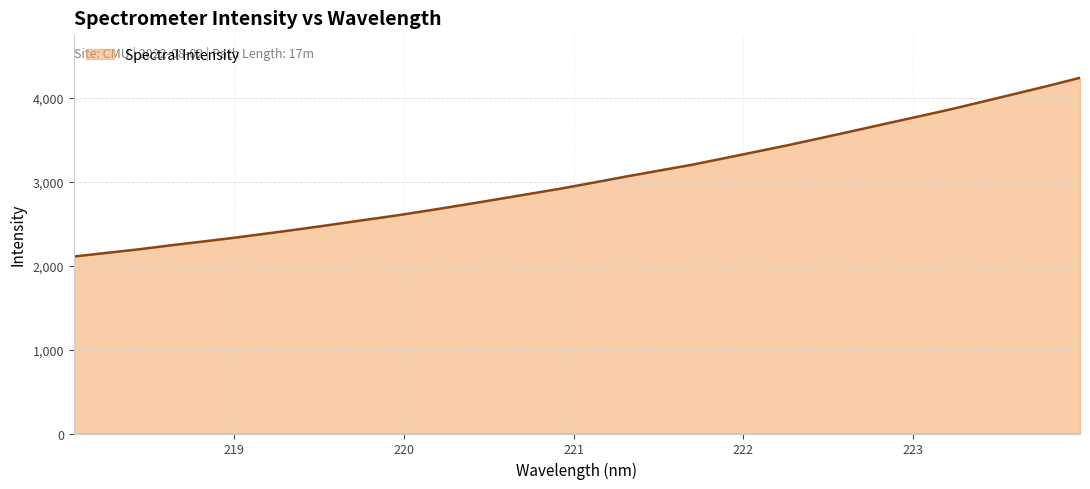

What is the minimum value shown in the chart?

2109.3